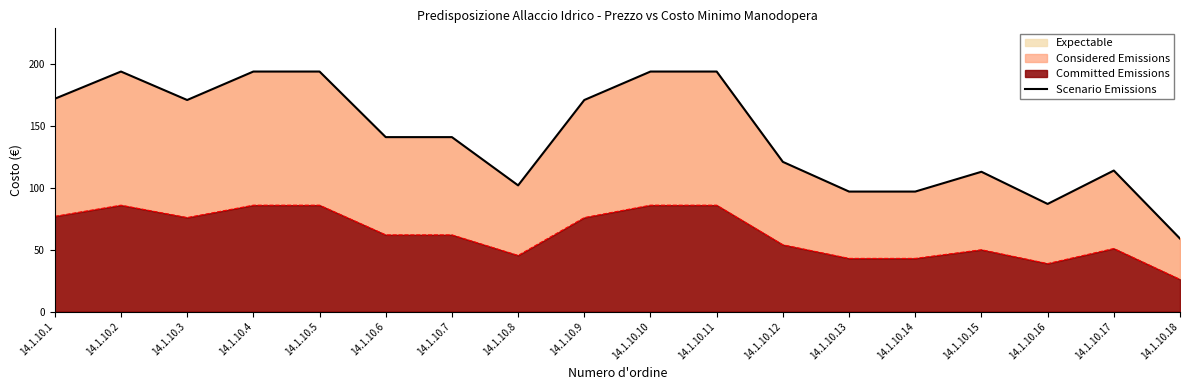

What is the difference between the maximum and second lowest values?

107